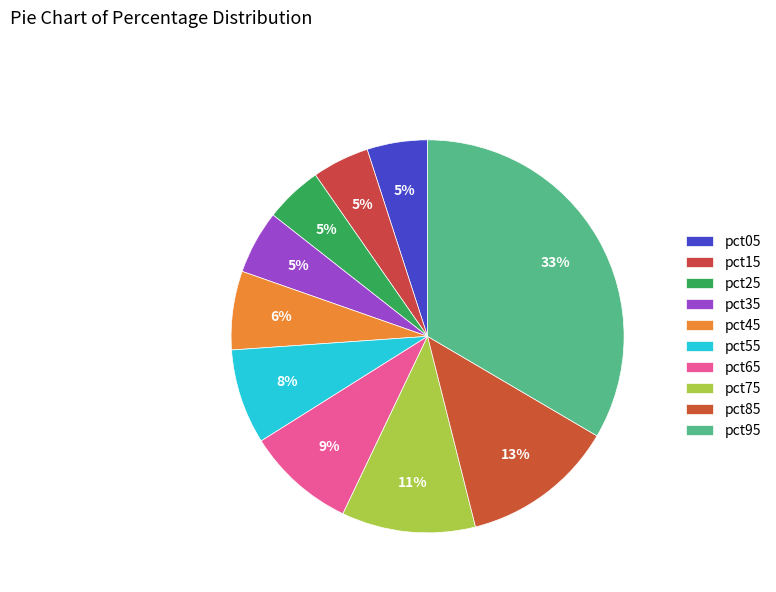

Which slice is the largest?

pct95